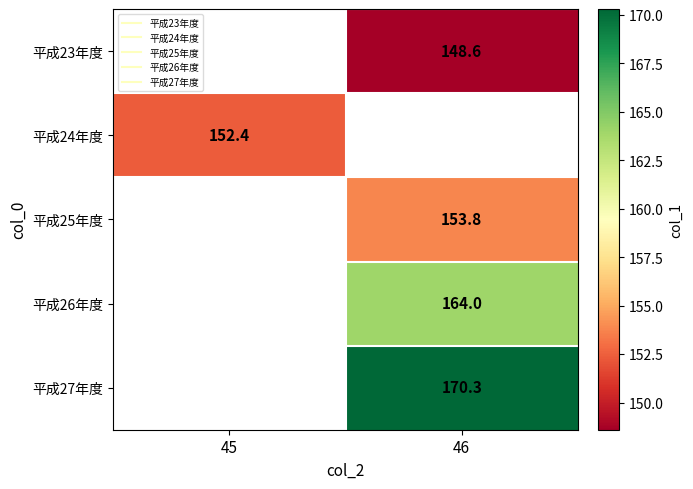

The value of 平成23年度 at 46 is 231.9. True or false?

False